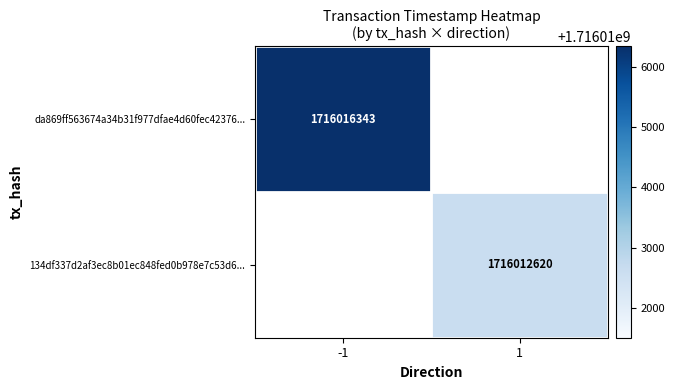

What is the maximum value shown in the chart?

1716016343.0